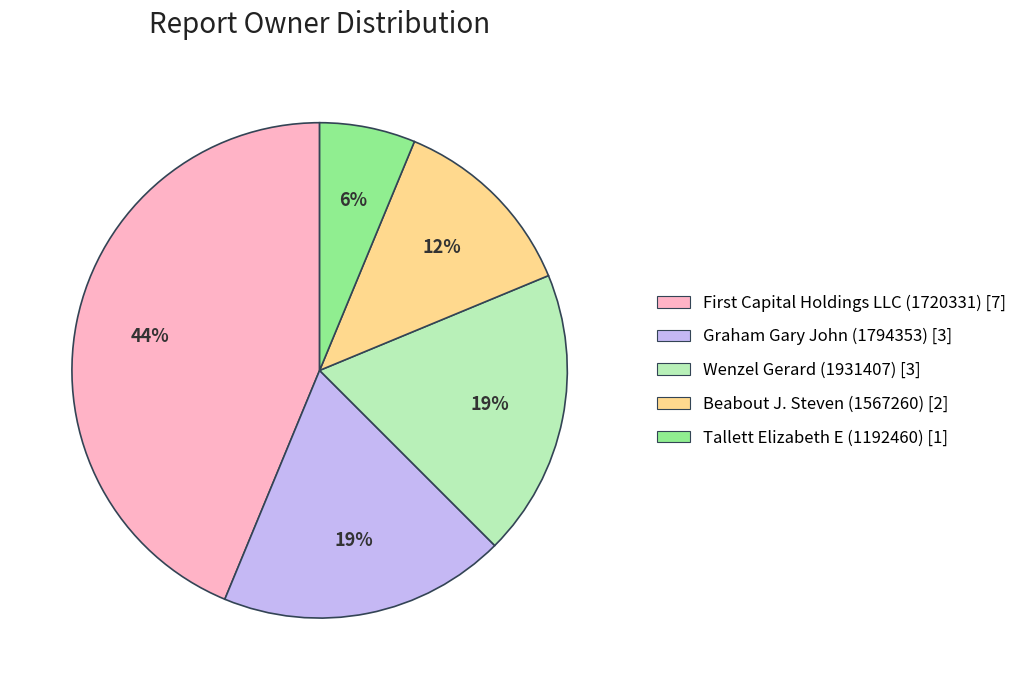

The Beabout J. Steven (1567260) [2] slice represents 12% of the pie. True or false?

True